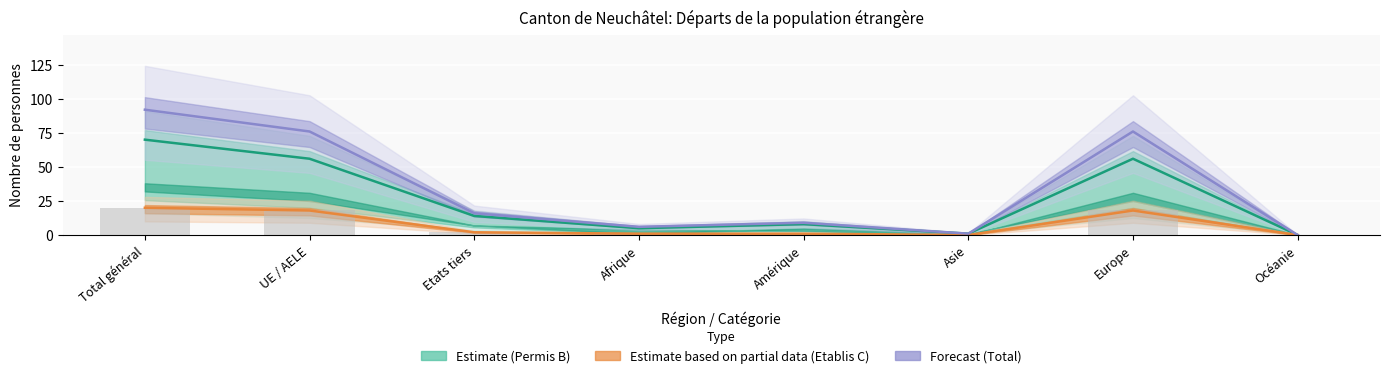

How many data points in Permis B (line) are above 14?

3